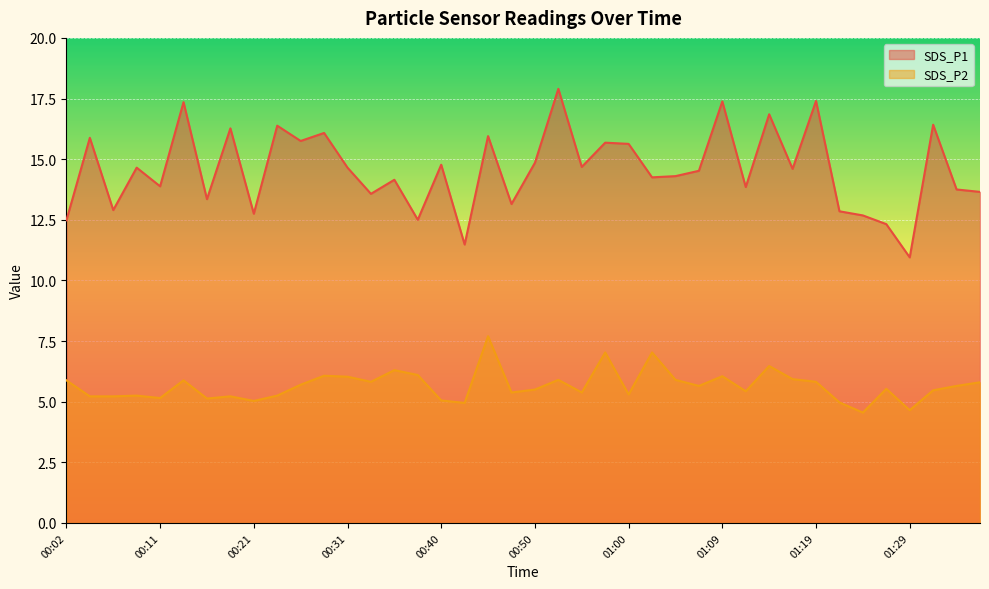

Reading left to right, extract all data points from this chart.

SDS_P1: 00:02=12.5	00:04=15.9	00:06=12.9	00:09=14.7	00:11=13.9	00:14=17.4	00:16=13.3	00:19=16.3	00:21=12.8	00:23=16.4	00:26=15.8	00:28=16.1	00:31=14.7	00:33=13.6	00:35=14.2	00:38=12.5	00:40=14.8	00:43=11.5	00:45=15.9	00:48=13.2	00:50=14.8	00:52=17.9	00:55=14.7	00:57=15.7	01:00=15.6	01:02=14.2	01:05=14.3	01:07=14.5	01:09=17.4	01:12=13.8	01:14=16.9	01:17=14.6	01:19=17.4	01:21=12.8	01:24=12.7	01:26=12.3	01:29=10.9	01:31=16.4	01:34=13.8	01:36=13.7
SDS_P2: 00:02=5.9	00:04=5.2	00:06=5.2	00:09=5.2	00:11=5.2	00:14=5.9	00:16=5.1	00:19=5.2	00:21=5.0	00:23=5.2	00:26=5.7	00:28=6.1	00:31=6.0	00:33=5.8	00:35=6.3	00:38=6.1	00:40=5.0	00:43=5.0	00:45=7.7	00:48=5.4	00:50=5.5	00:52=5.9	00:55=5.4	00:57=7.0	01:00=5.3	01:02=7.0	01:05=5.9	01:07=5.7	01:09=6.0	01:12=5.4	01:14=6.5	01:17=5.9	01:19=5.8	01:21=5.0	01:24=4.5	01:26=5.5	01:29=4.7	01:31=5.5	01:34=5.7	01:36=5.8